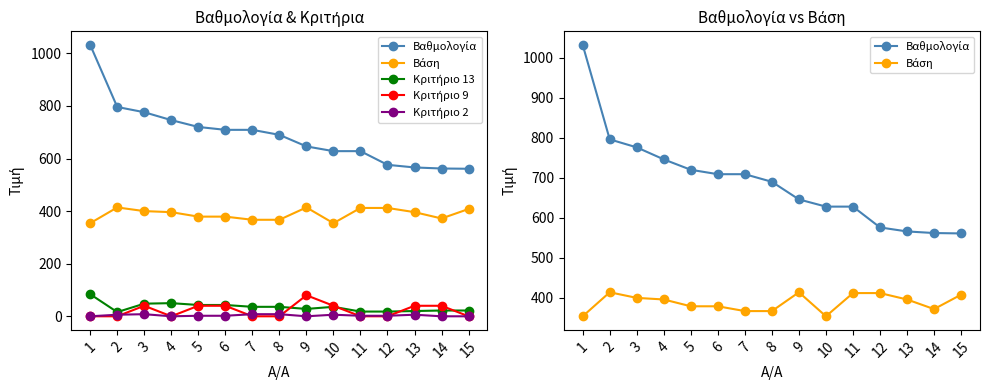

What is the value of the Βαθμολογία point at the 11th from the left?

628